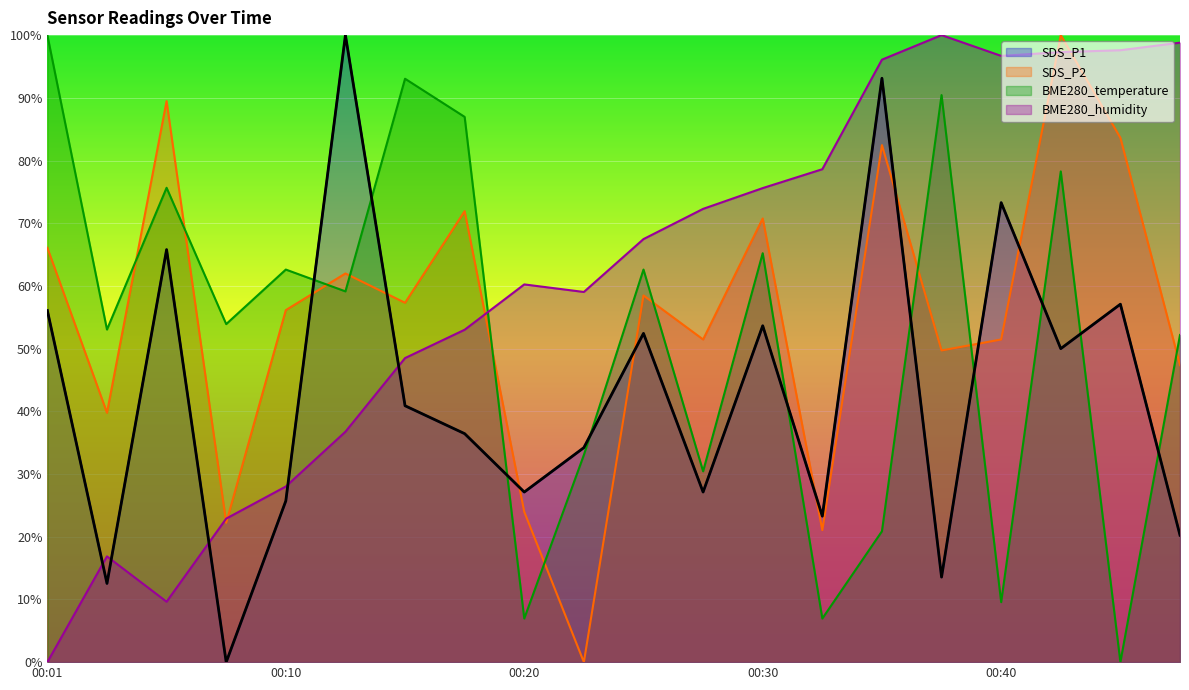

What is the value of the SDS_P2 point at the 17th from the left?

51.5